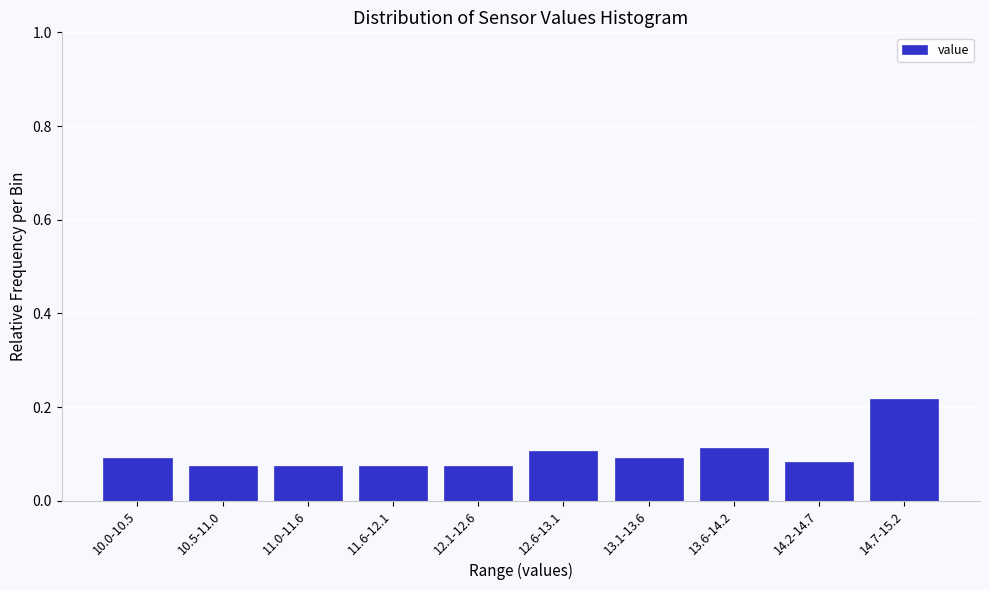

Which has a higher value, 14.7-15.2 or 11.6-12.1?

14.7-15.2